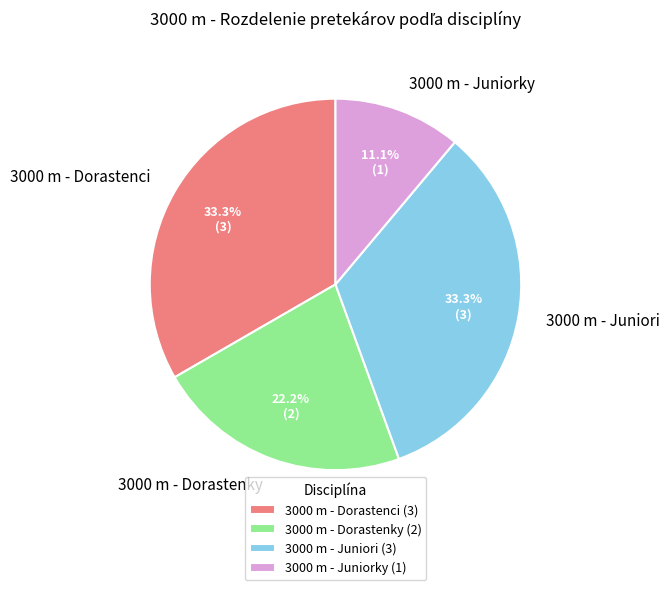

What percentage do 3000 m - Dorastenky and 3000 m - Juniorky together represent?

33.3%